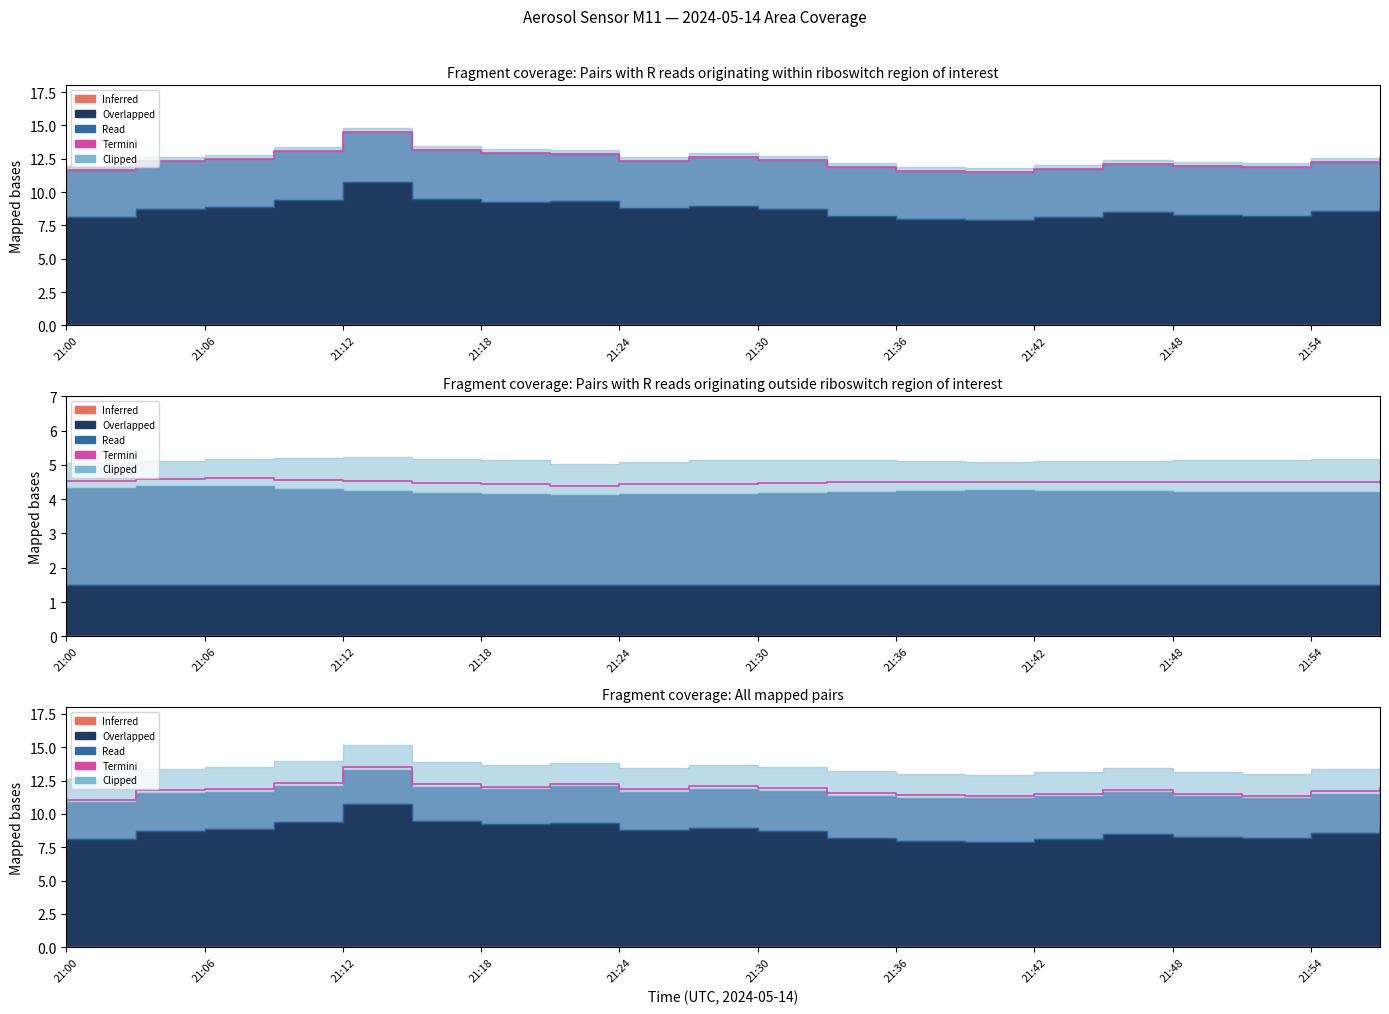

Between 13 and 21:30, which is larger?

21:30